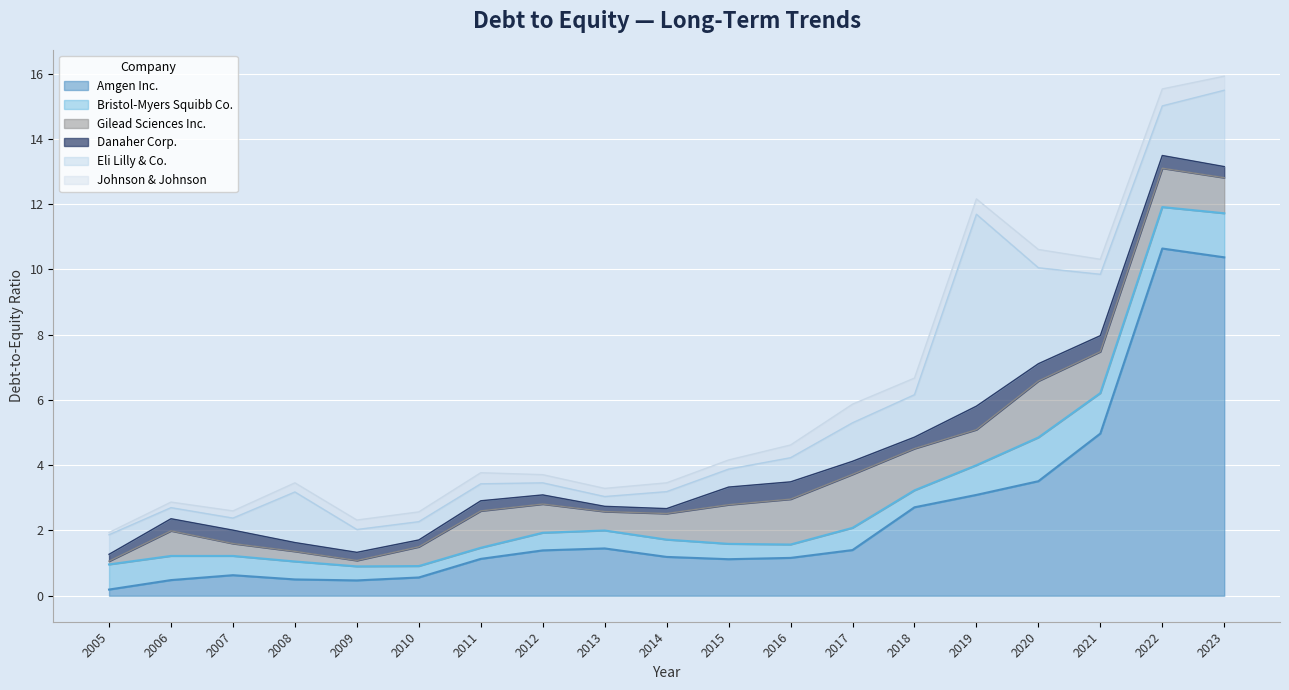

Where is Bristol-Myers Squibb Co. nearest to the value 0?

2011